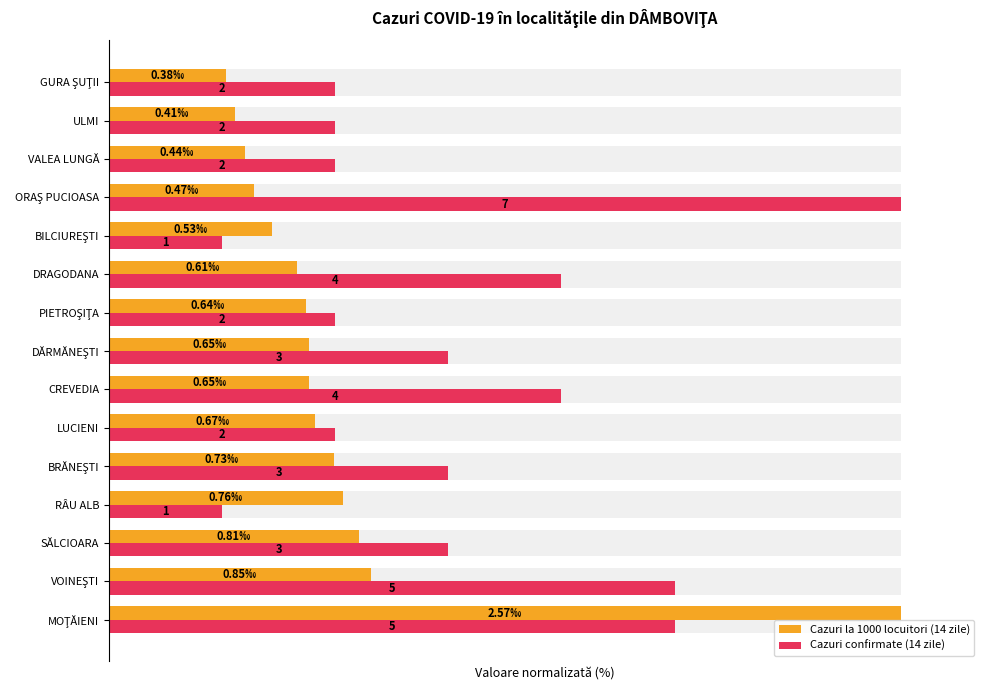

What is the value of the Cazuri la 1000 locuitori (14 zile) bar at the 8th from the left?

25.3